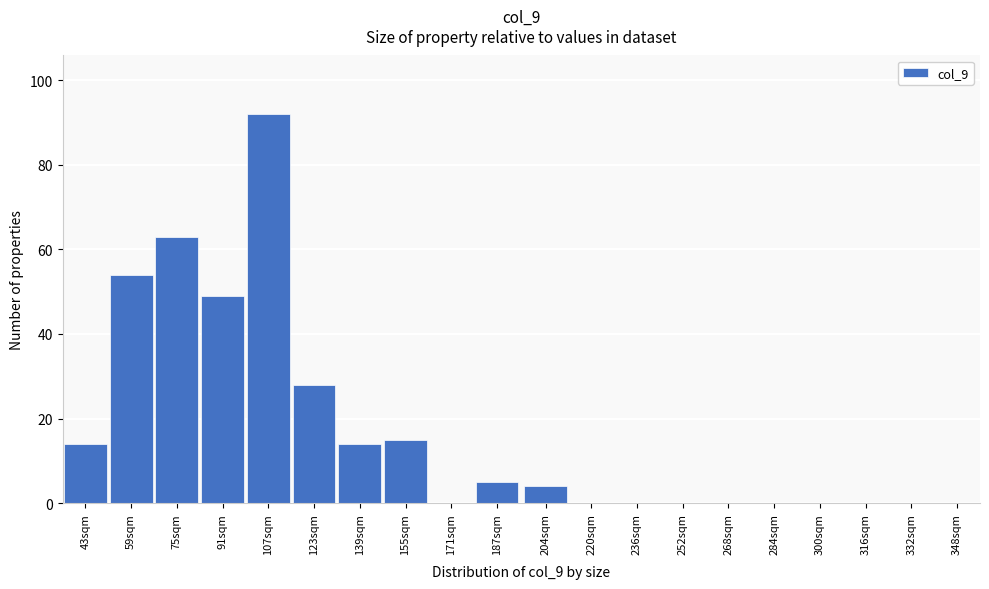

Reading left to right, extract all data points from this chart.

43sqm=14	59sqm=54	75sqm=63	91sqm=49	107sqm=92	123sqm=28	139sqm=14	155sqm=15	171sqm=0	187sqm=5	204sqm=4	220sqm=0	236sqm=0	252sqm=0	268sqm=0	284sqm=0	300sqm=0	316sqm=0	332sqm=0	348sqm=0